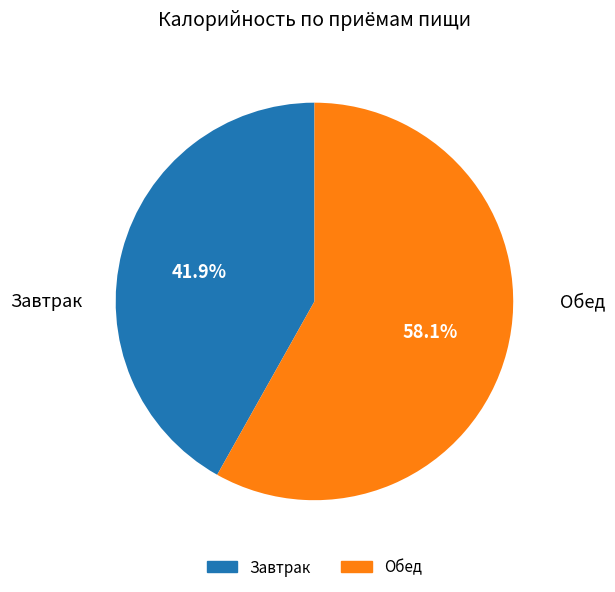

Count the number of slices in the pie.

2